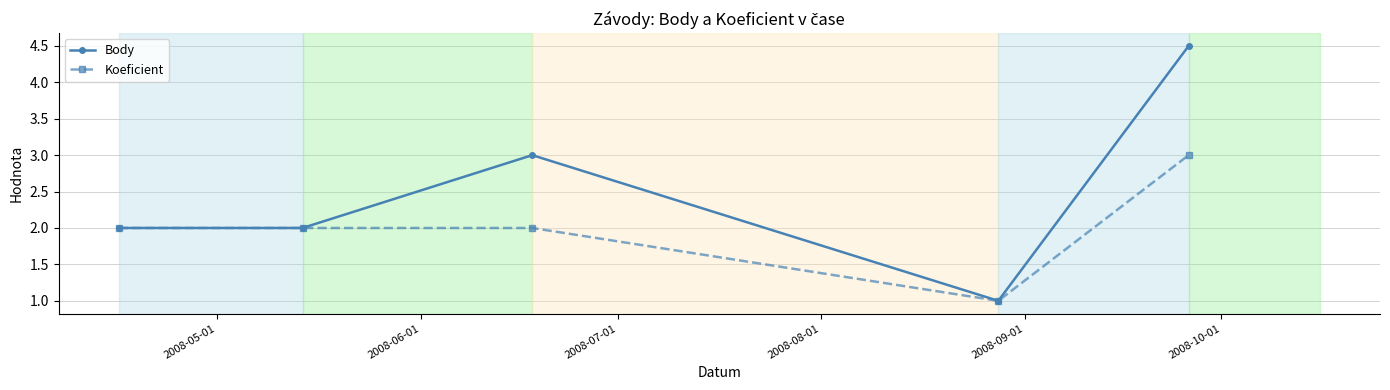

Reading left to right, extract all data points from this chart.

Body: 2.0	2.0	3.0	1.0	4.5
Koeficient: 2.0	2.0	2.0	1.0	3.0